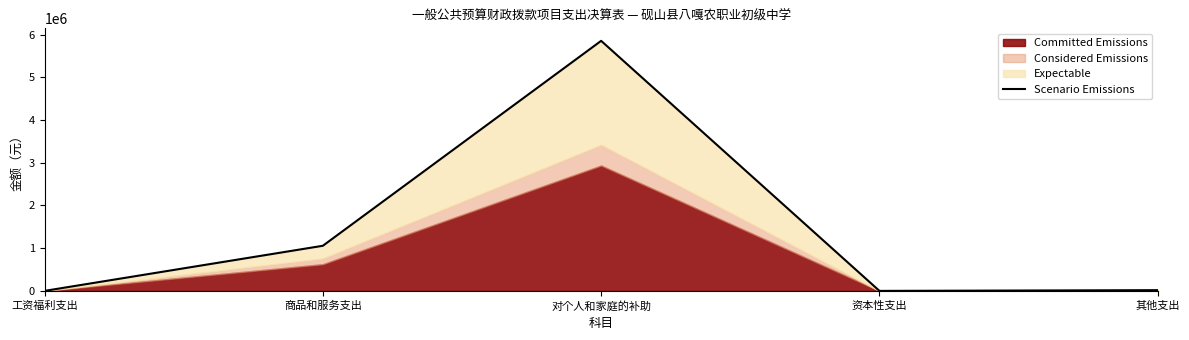

Reading left to right, list all the values displayed in this chart.

0.0	1056081.4	5853658.3	0.0	17232.0